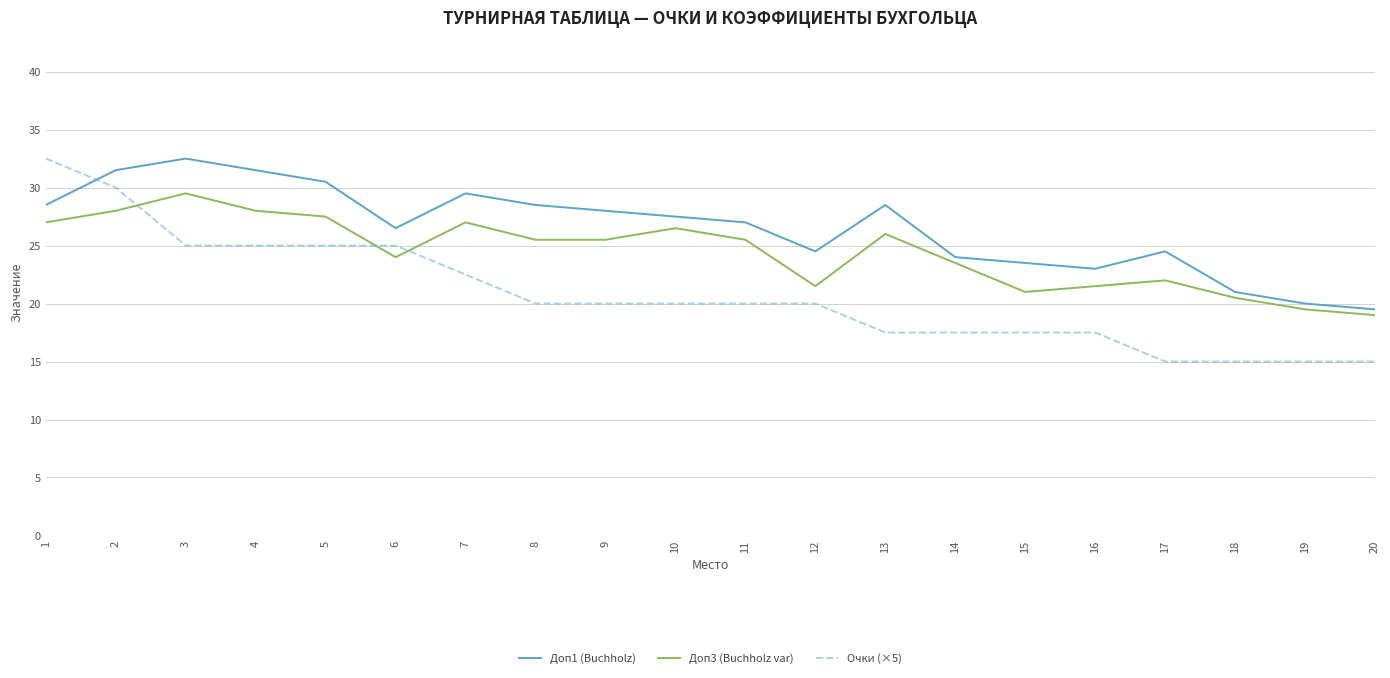

Reading left to right, list all the values displayed in this chart.

Доп1 (Buchholz): 28.5	31.5	32.5	31.5	30.5	26.5	29.5	28.5	28.0	27.5	27.0	24.5	28.5	24.0	23.5	23.0	24.5	21.0	20.0	19.5
Доп3 (Buchholz var): 27.0	28.0	29.5	28.0	27.5	24.0	27.0	25.5	25.5	26.5	25.5	21.5	26.0	23.5	21.0	21.5	22.0	20.5	19.5	19.0
Очки (×5): 32.5	30.0	25.0	25.0	25.0	25.0	22.5	20.0	20.0	20.0	20.0	20.0	17.5	17.5	17.5	17.5	15.0	15.0	15.0	15.0